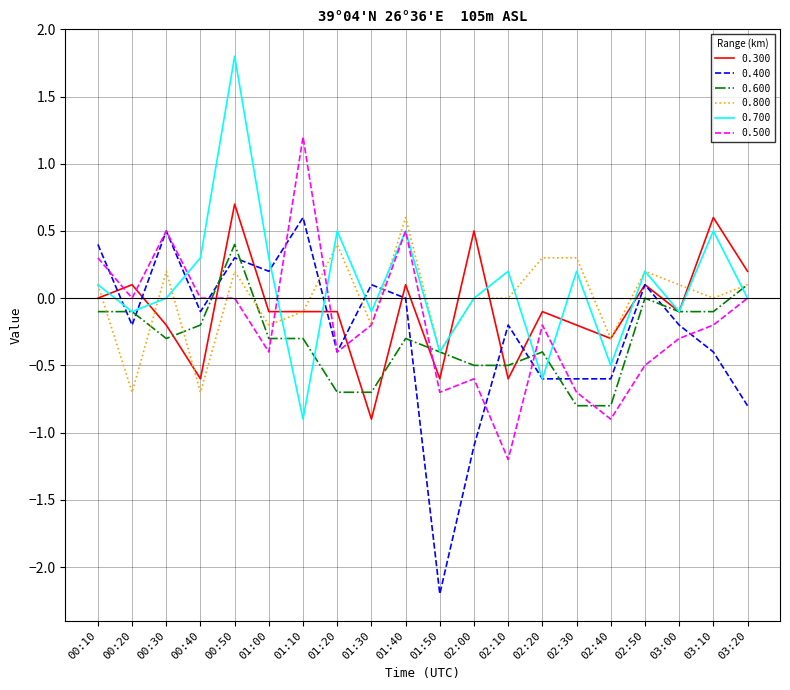

What is the minimum value for 0.700?

-0.9